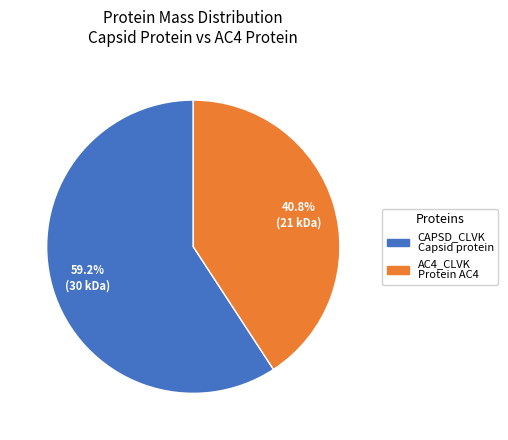

Does any single category account for the majority?

Yes